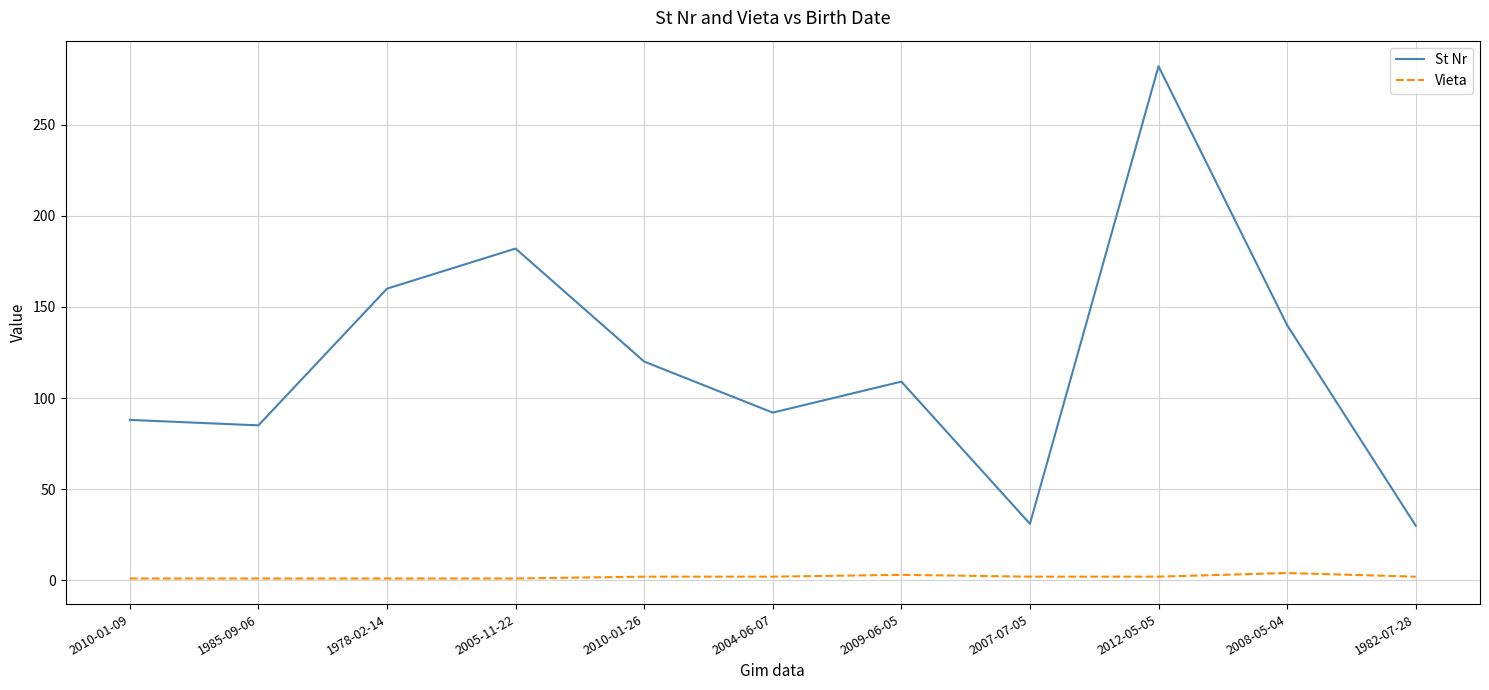

What is the difference between the highest and lowest values at 2004-06-07?

90